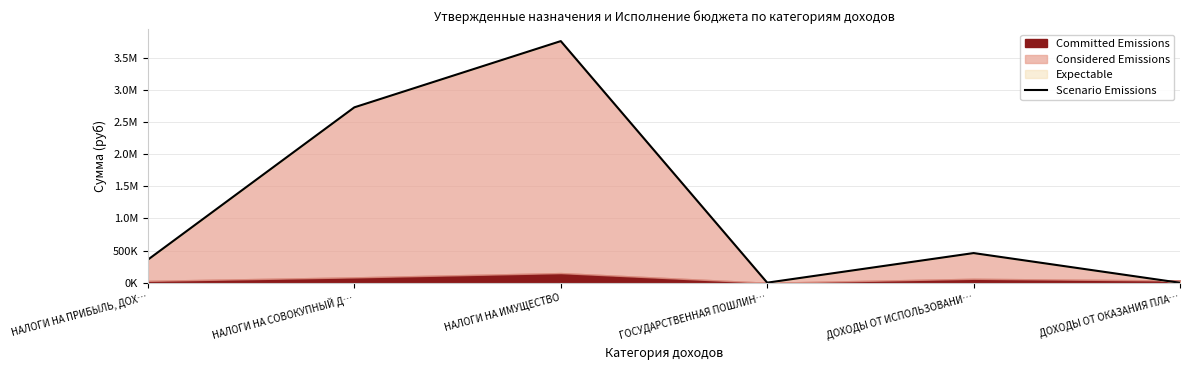

Is it true that the value at ГОСУДАРСТВЕННАЯ ПОШЛИН… is 2444?

False